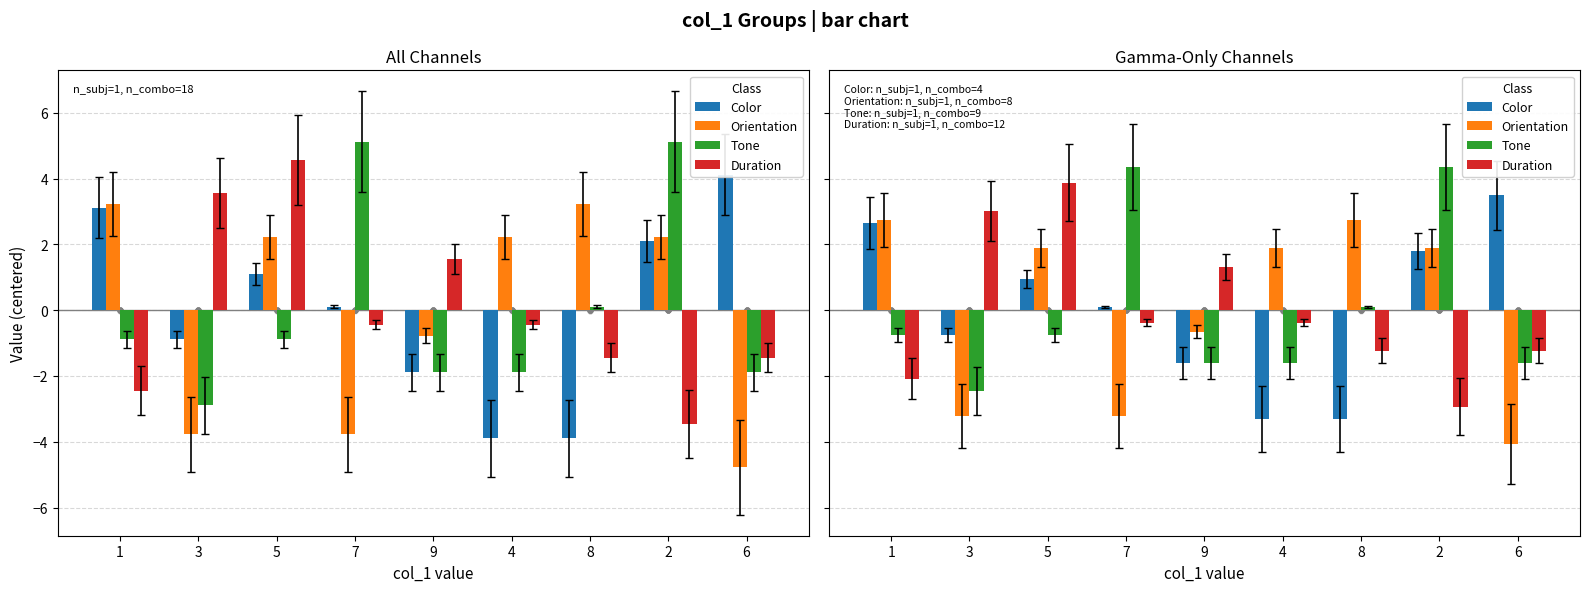

At which category is the sum across all series the highest?

5